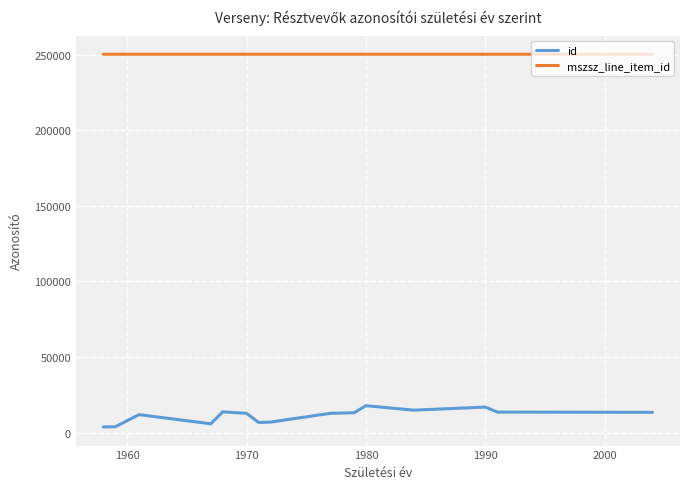

What is the maximum value shown in the chart?

250332.0